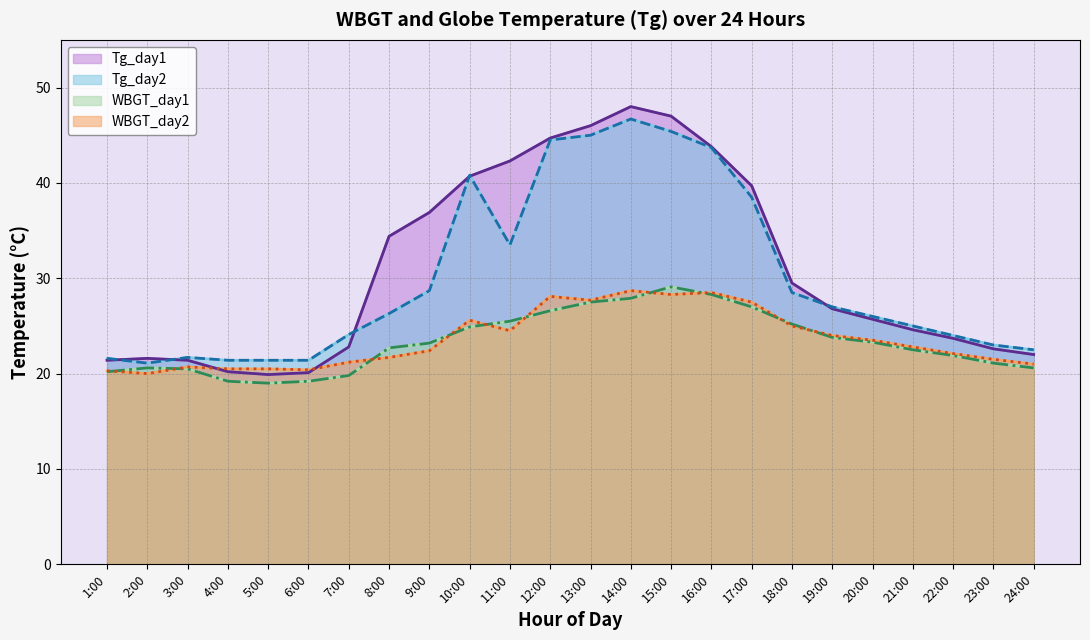

What position from the left is 1:00?

1